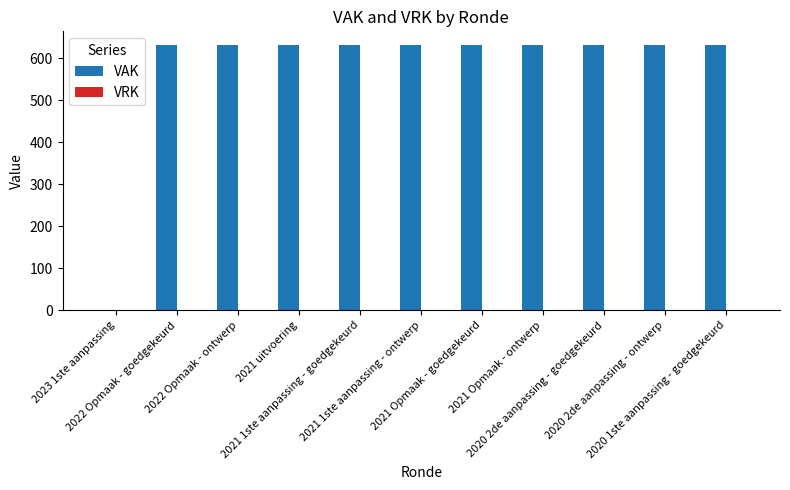

What is the maximum value shown in the chart?

633